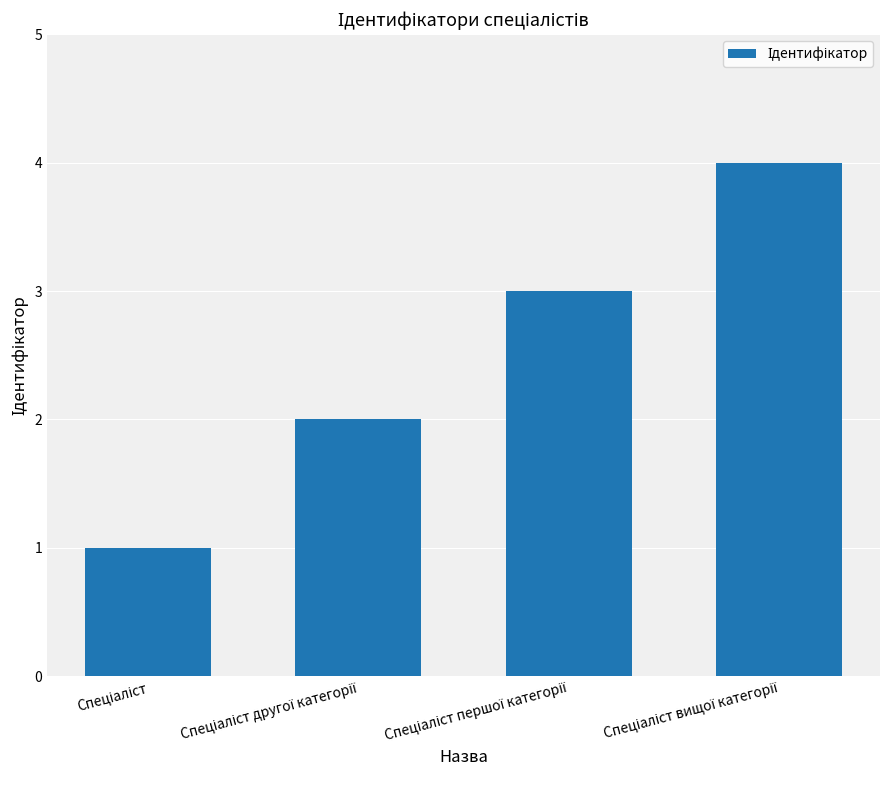

What is the difference between the maximum and minimum values?

3